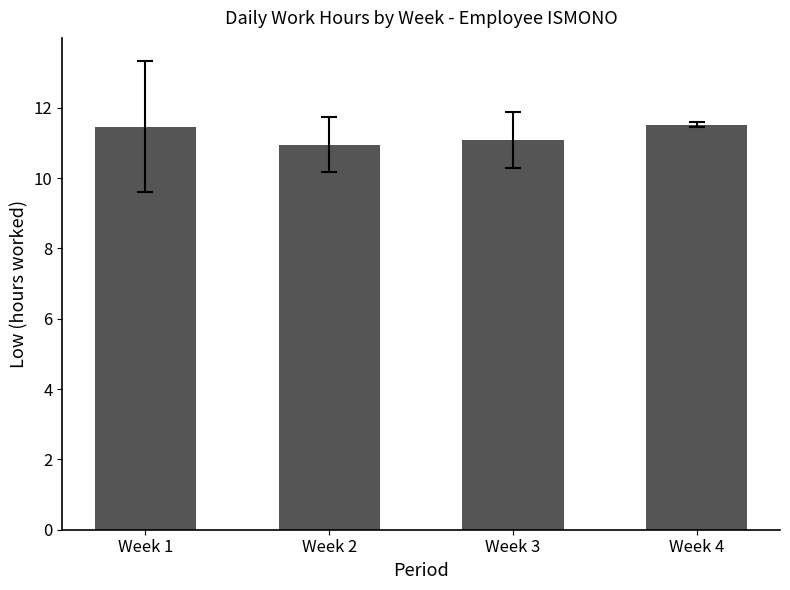

What is the ratio of the value at Week 4 to the value at Week 3?

1.0